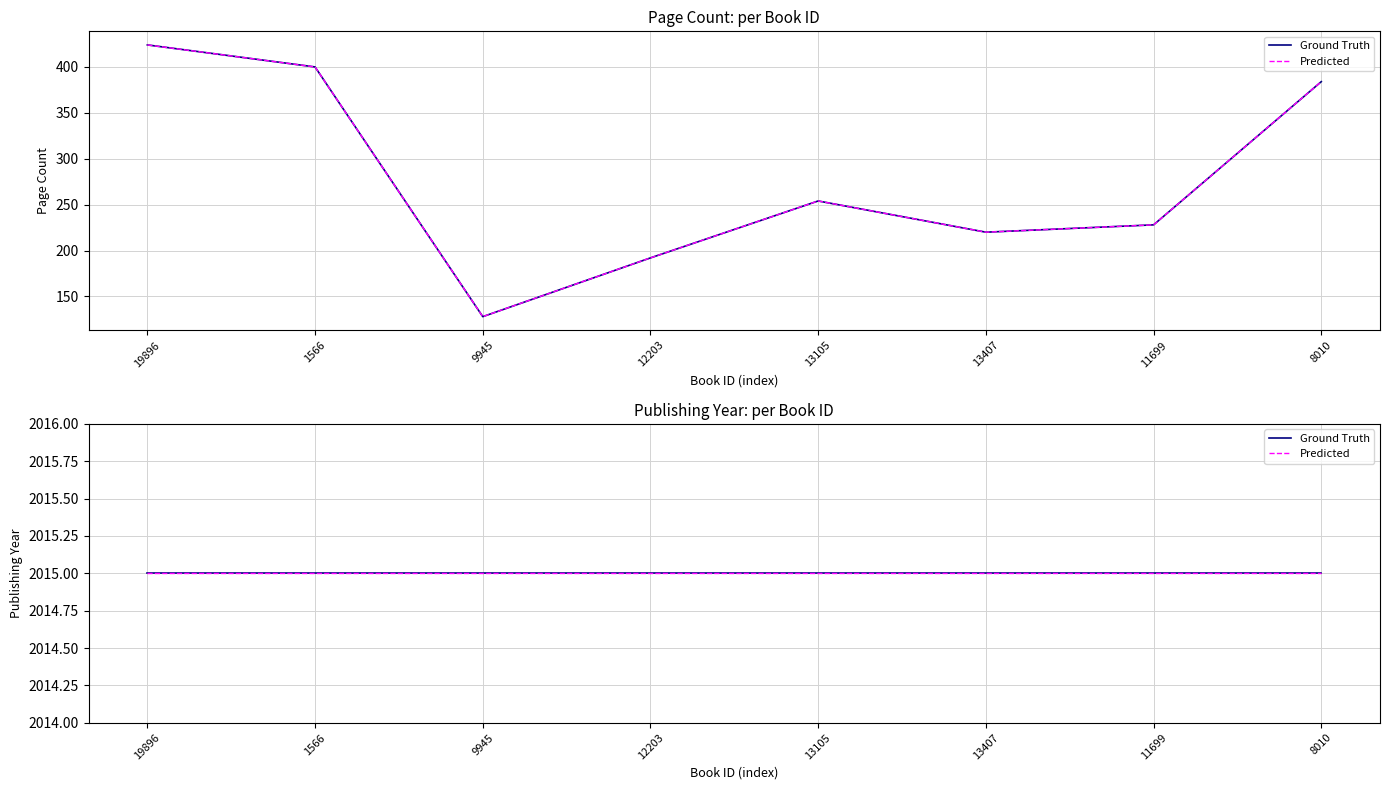

How many values exceed 254?

3